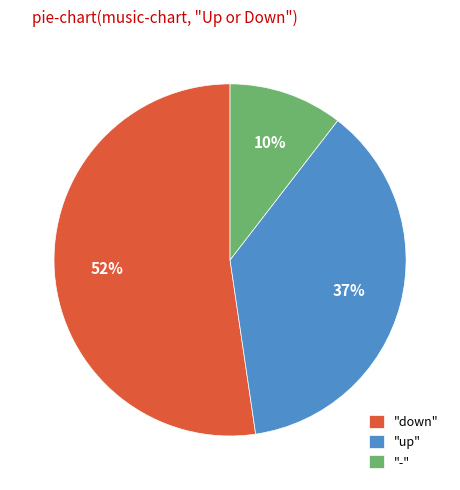

How many slices are in this pie chart?

3